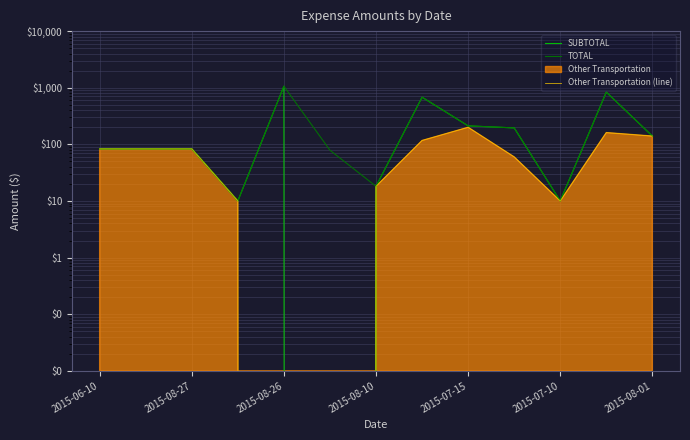

How many values in the SUBTOTAL series are below 83?

4